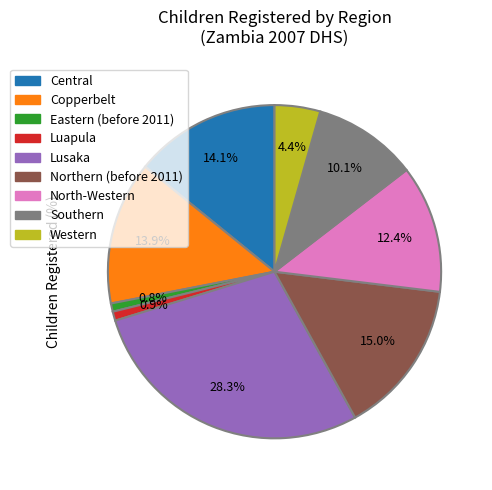

What is the ratio of the value at Western to the value at Central?

0.3